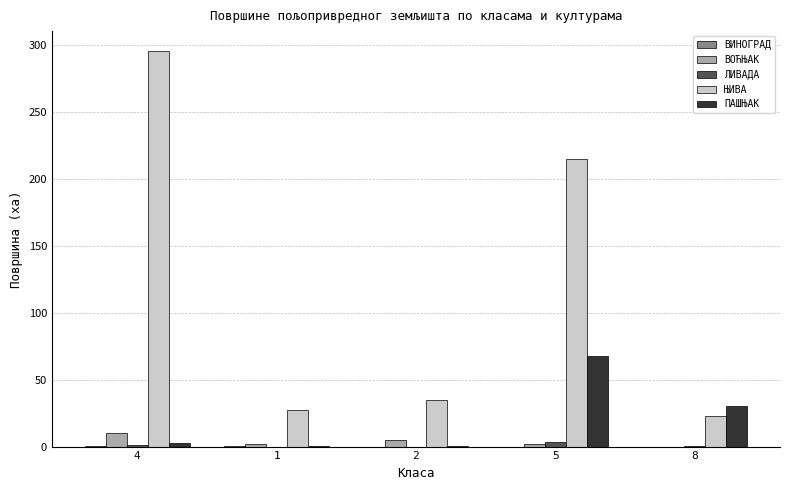

The ПАШЊАК series shows 14.0 at 8. True or false?

False